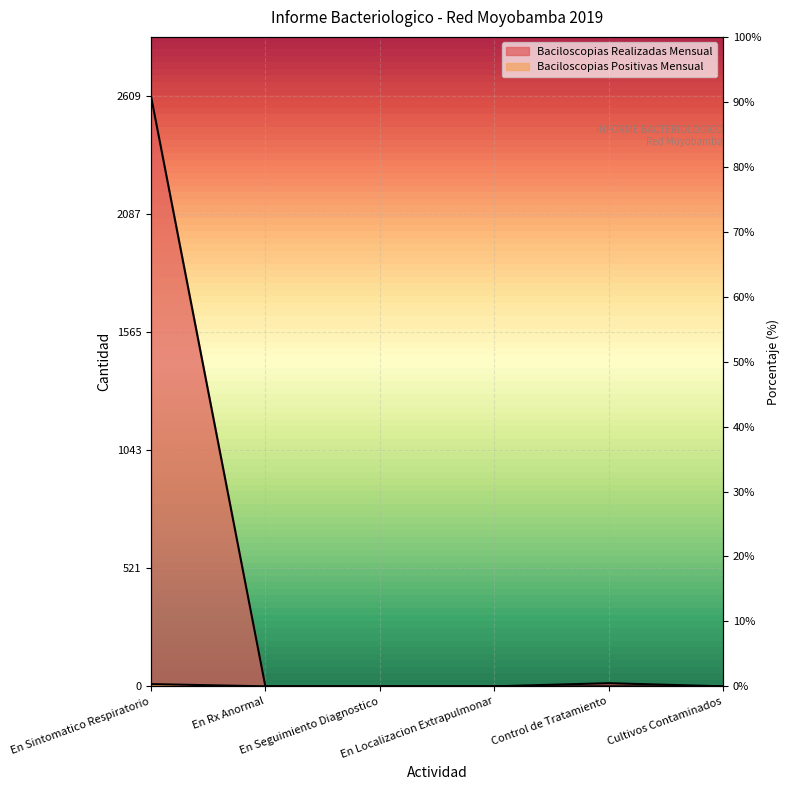

What is the maximum value for Baciloscopias Realizadas Mensual?

2609